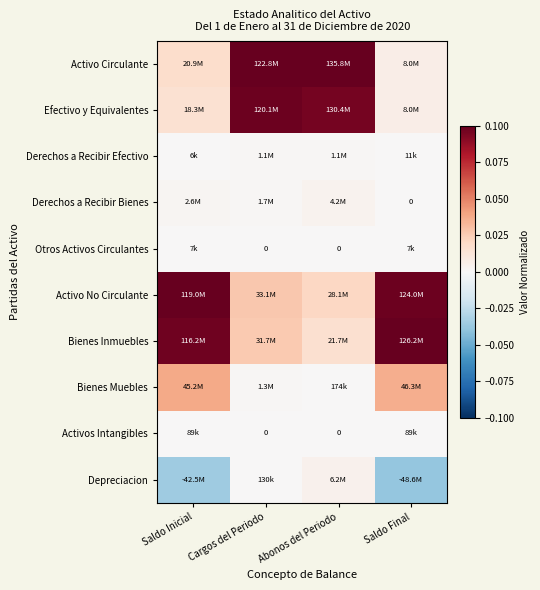

What is the difference between the Activo No Circulante values at Saldo Final and Abonos del Periodo?

0.1